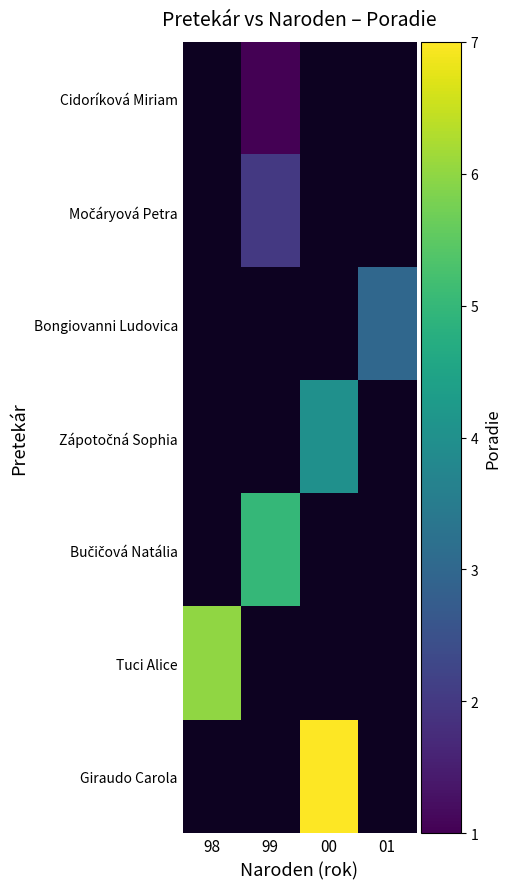

How many categories are shown in the chart?

4